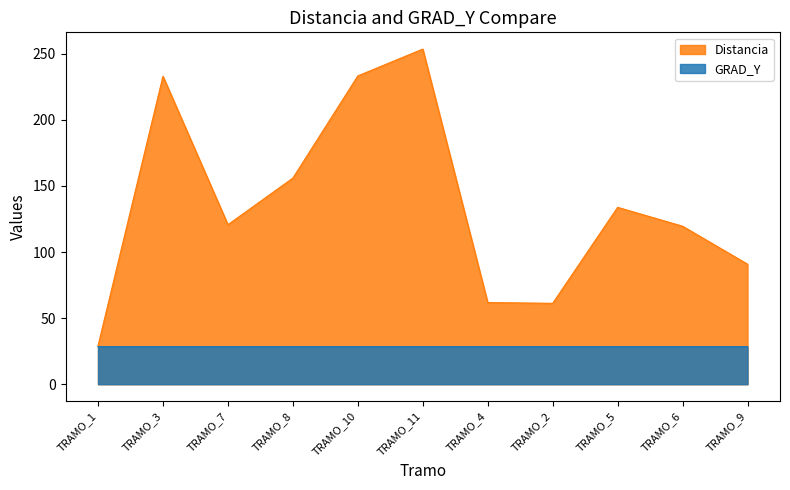

At which category is the sum across all series the highest?

TRAMO_11